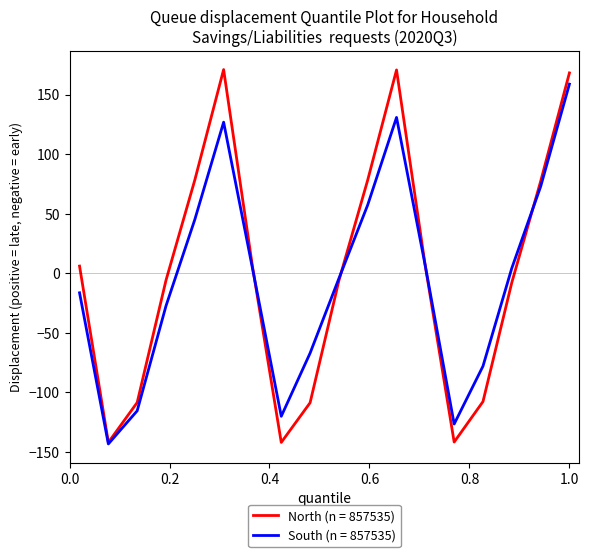

What is the maximum value shown in the chart?

170.9